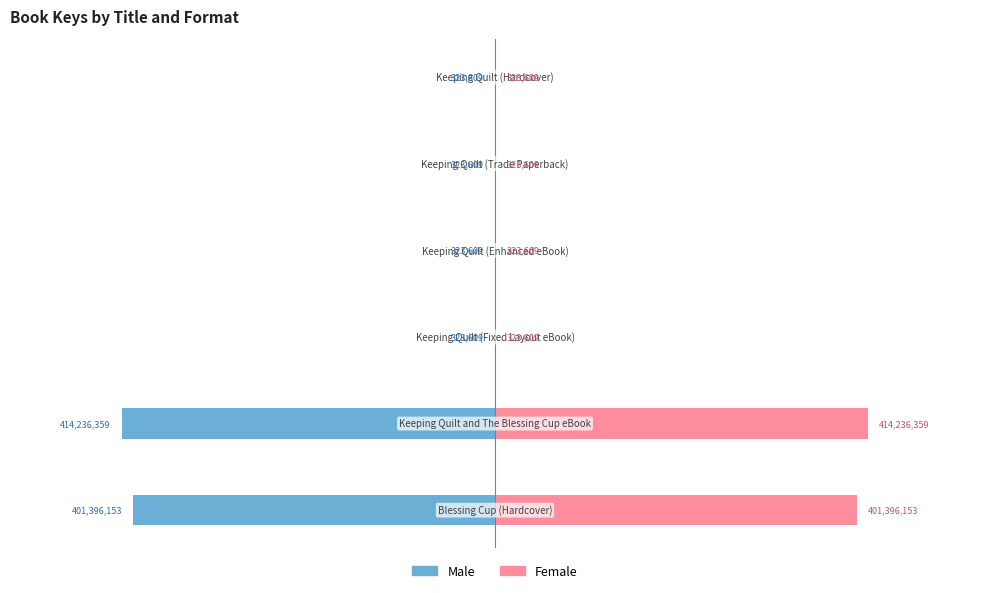

What are all the series names shown in the legend?

Male, Female